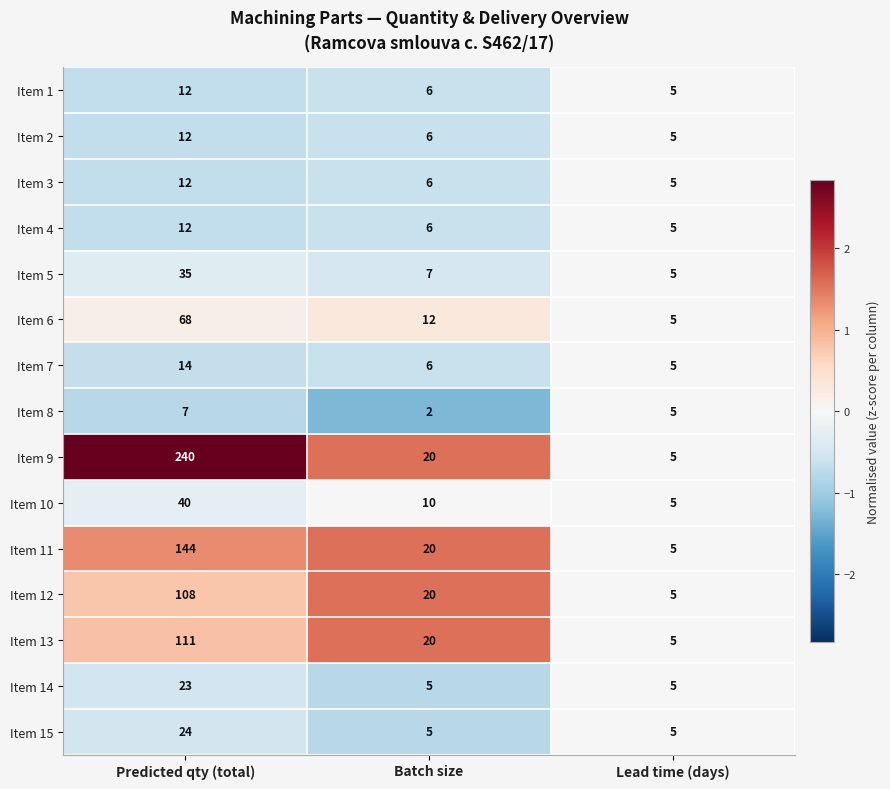

How many distinct data groups are displayed?

15